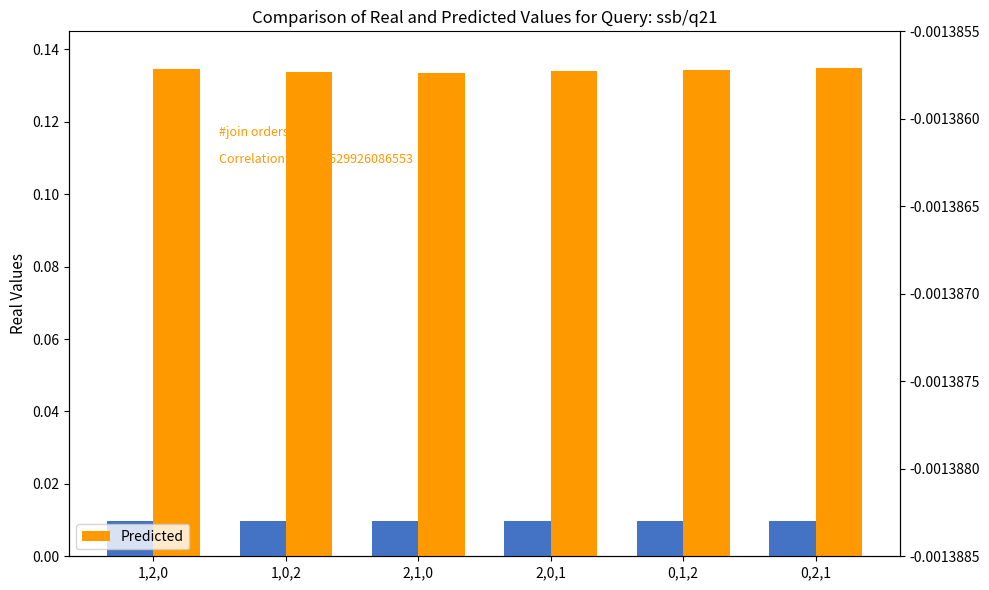

What is the total value across all series at 2,1,0?

0.1